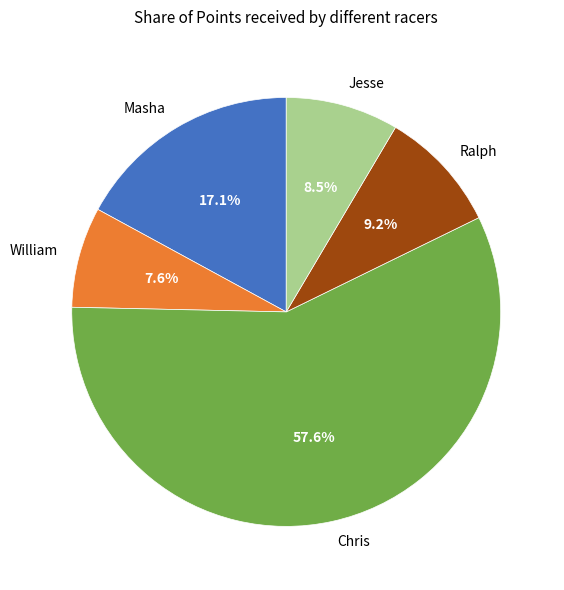

To the nearest percent, what is the average slice percentage?

20%